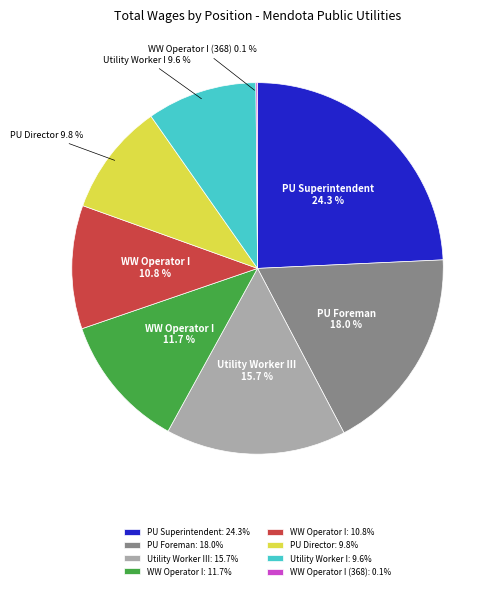

What is the largest slice in the pie chart?

PU Superintendent: 24.3%